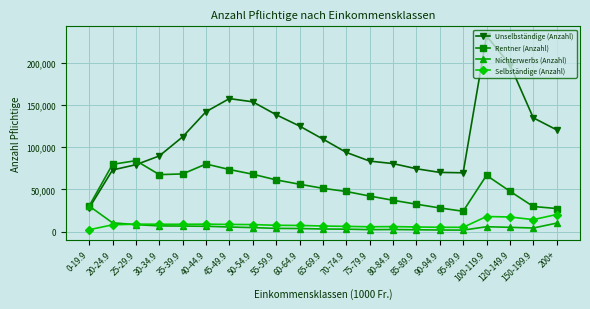

The value of Unselbständige (Anzahl) at 70-74.9 is 53513. True or false?

False